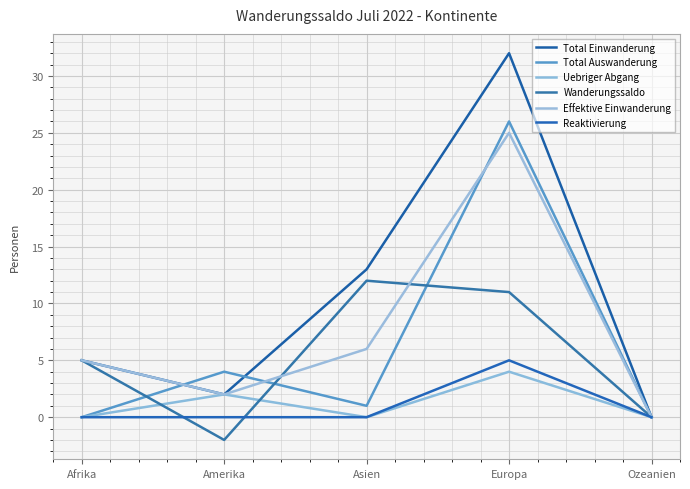

At Asien, list the series in order from largest to smallest.

Total Einwanderung, Wanderungssaldo, Effektive Einwanderung, Total Auswanderung, Uebriger Abgang, Reaktivierung